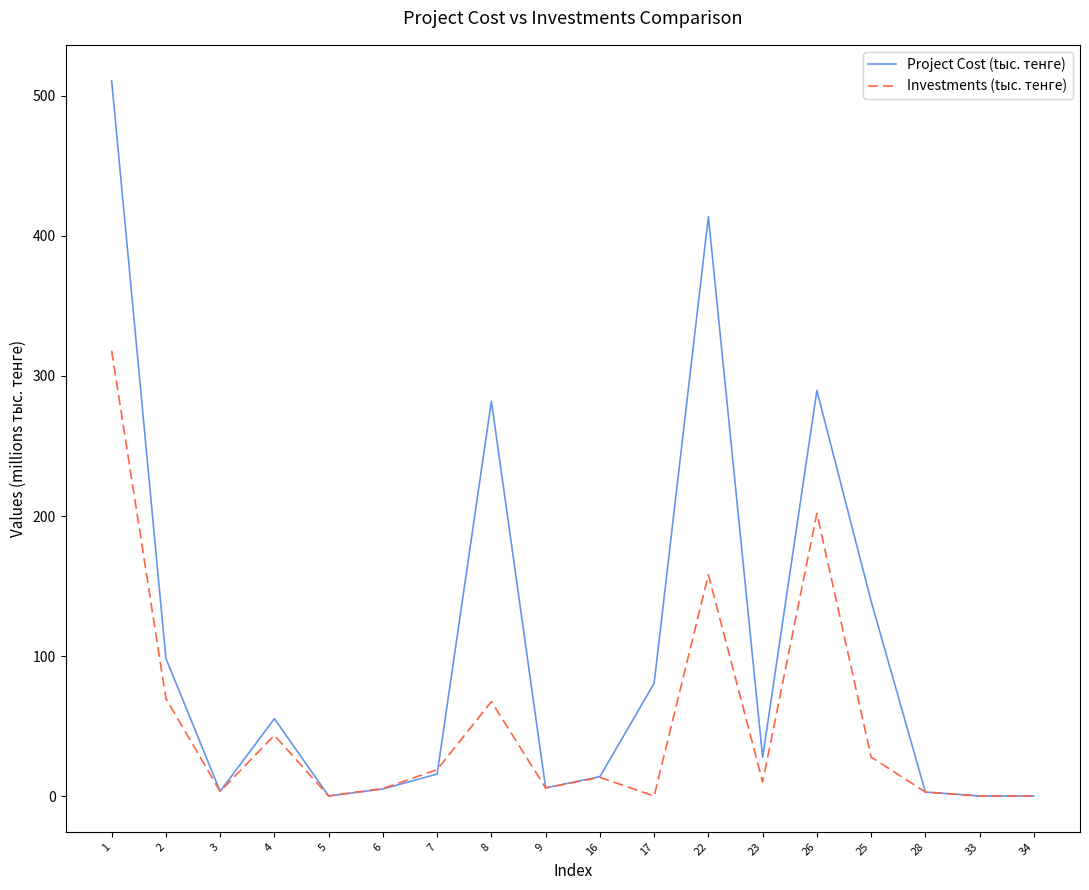

The value of Project Cost (tыс. тенге) at 8 is 458.5. True or false?

False